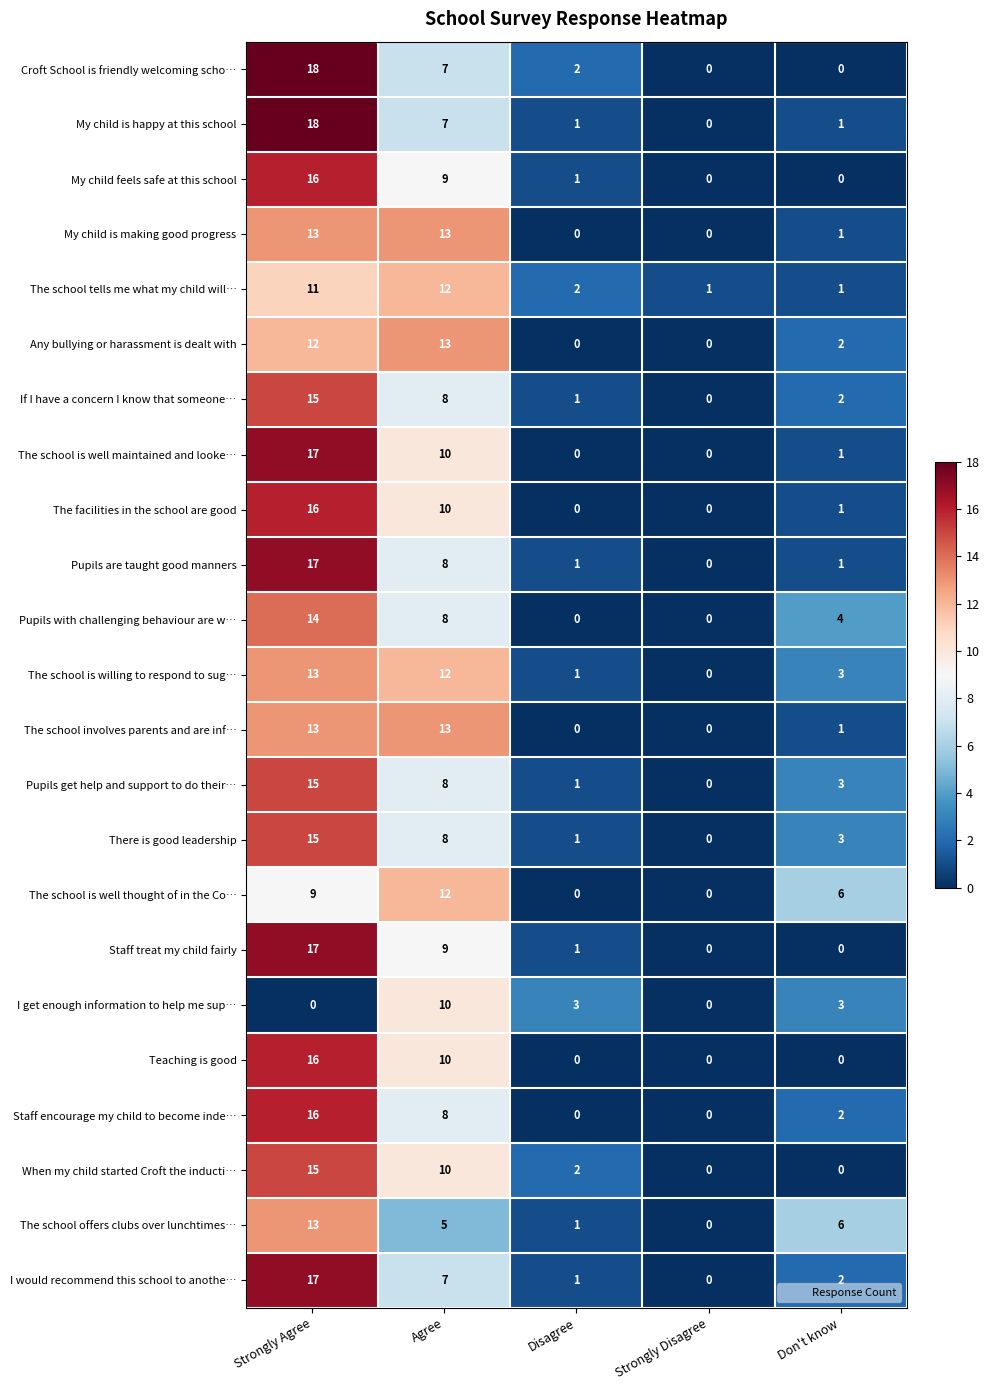

At which label is The school is well maintained and looke… closest to 8?

Agree